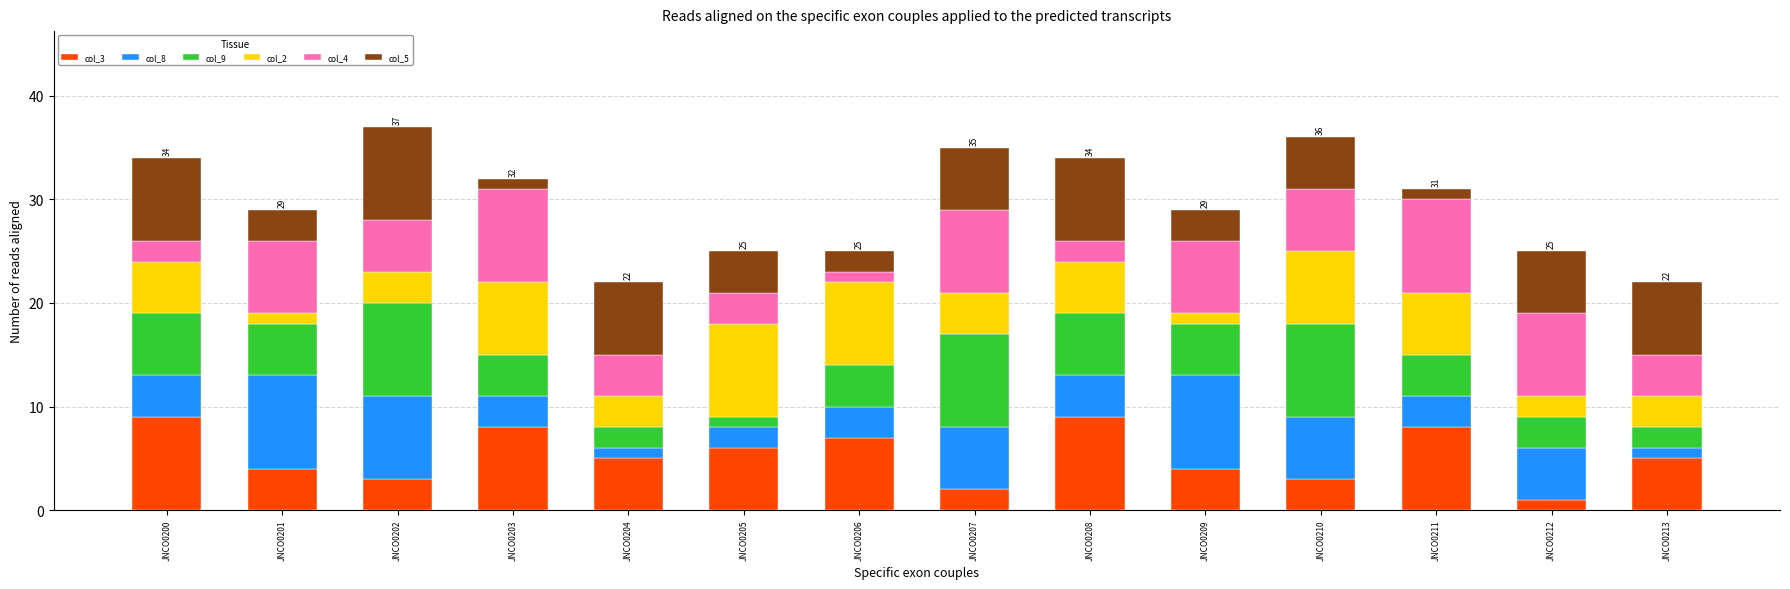

The col_3 series shows 12 at JNCO0203. True or false?

False